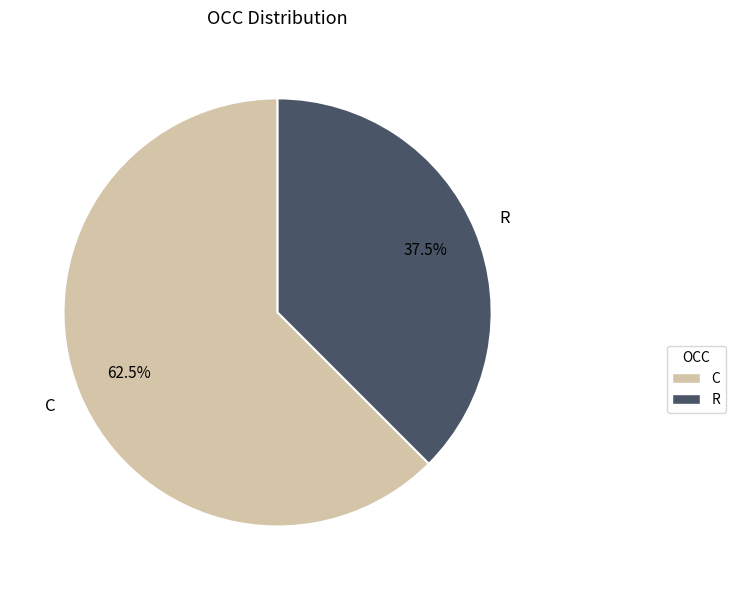

What is the ratio of the value at R to the value at C?

0.6